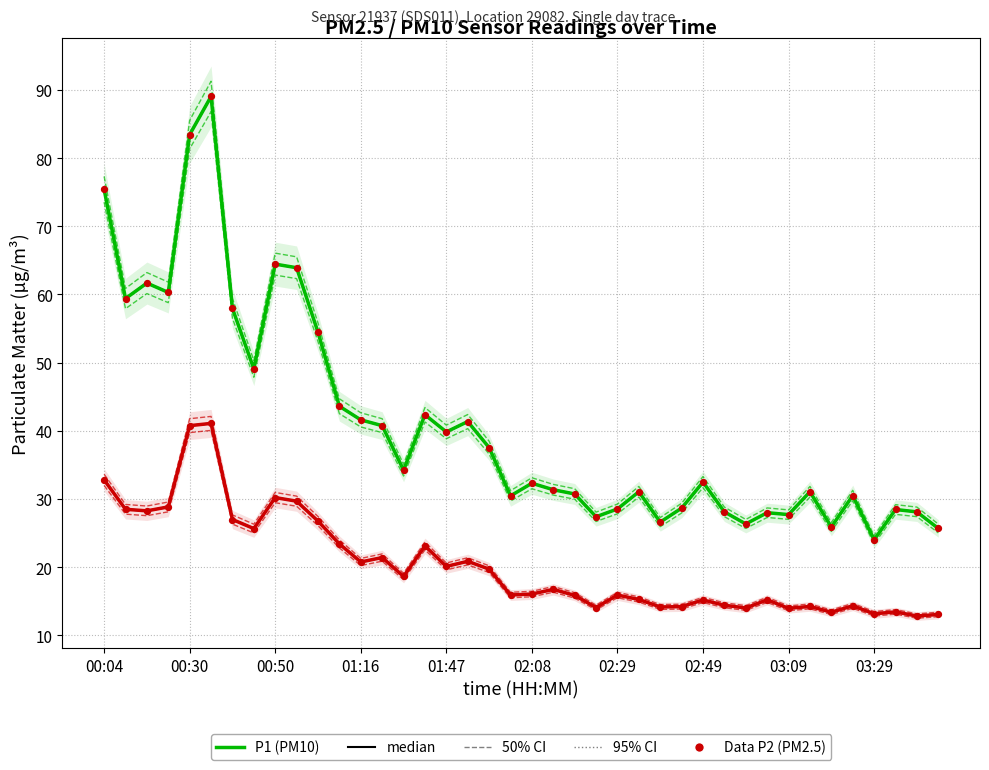

Which series reaches the maximum Y coordinate?

P1 (PM10)